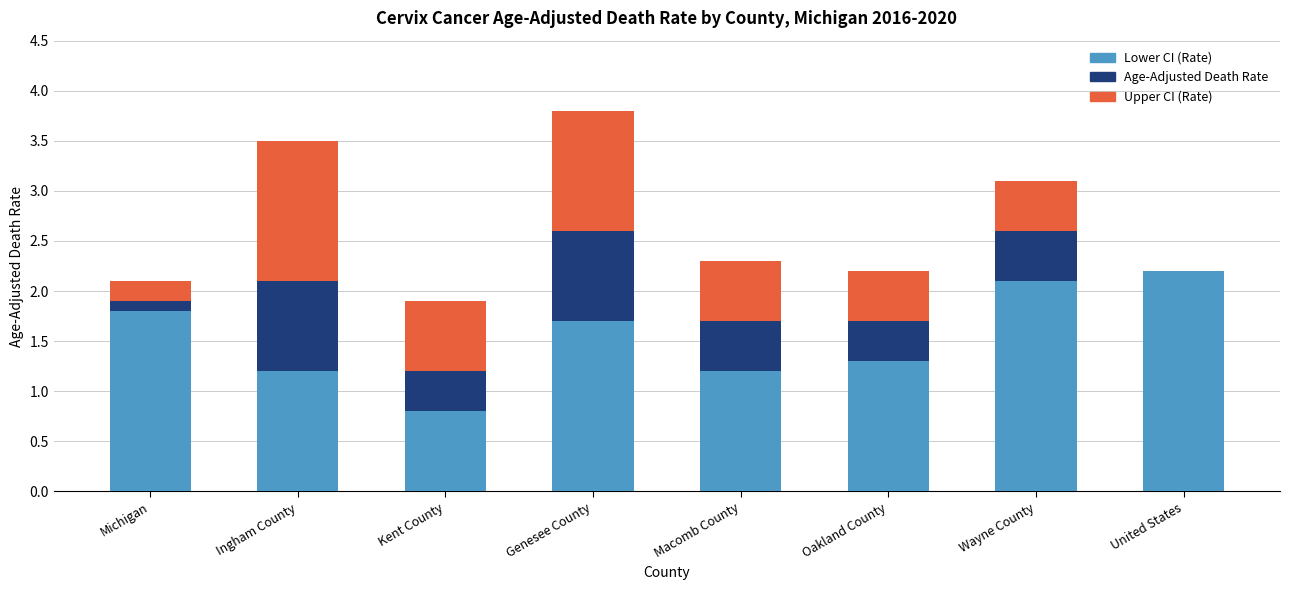

Is it true that Lower CI (Rate) equals 2.4 at Genesee County?

False